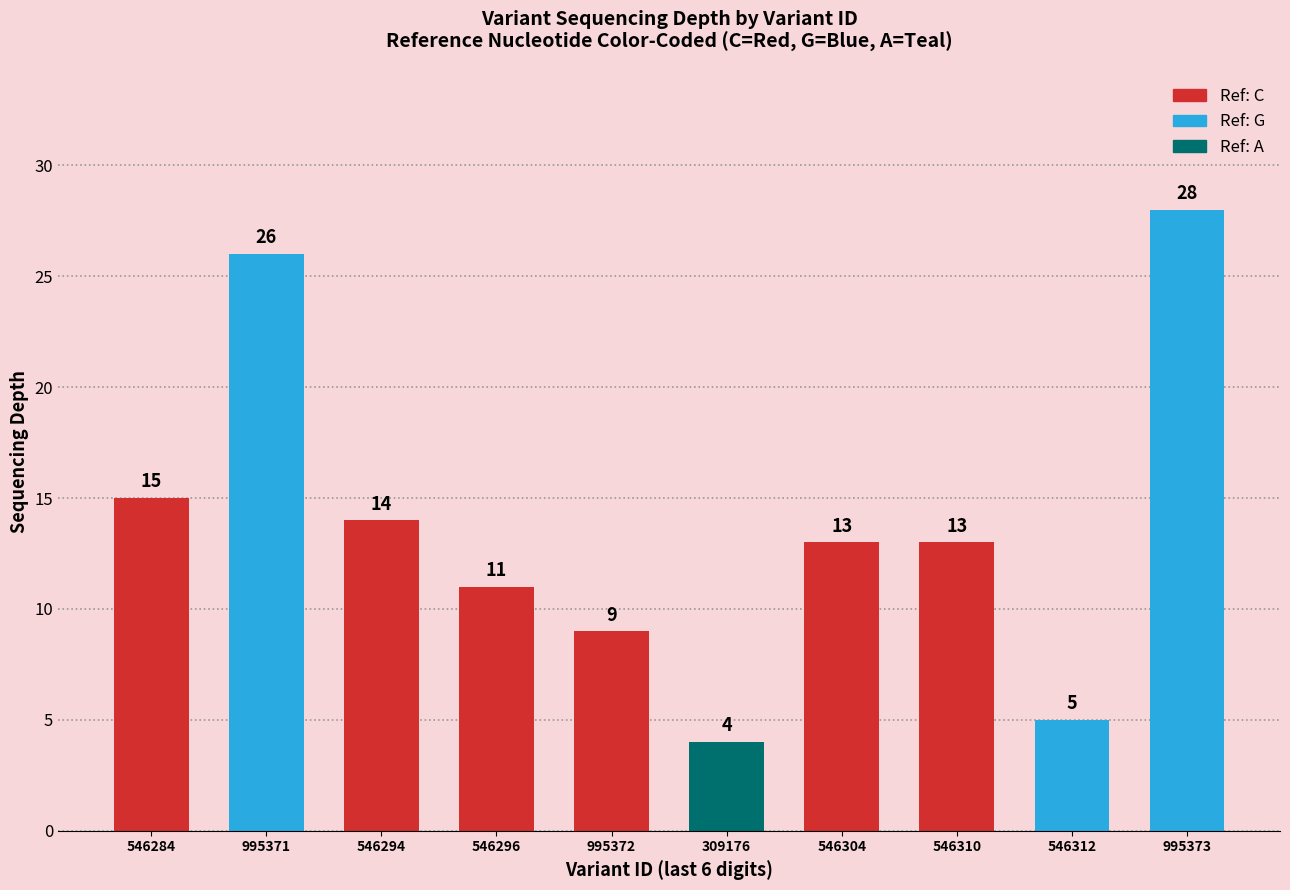

What is the difference between the second highest and minimum values?

22